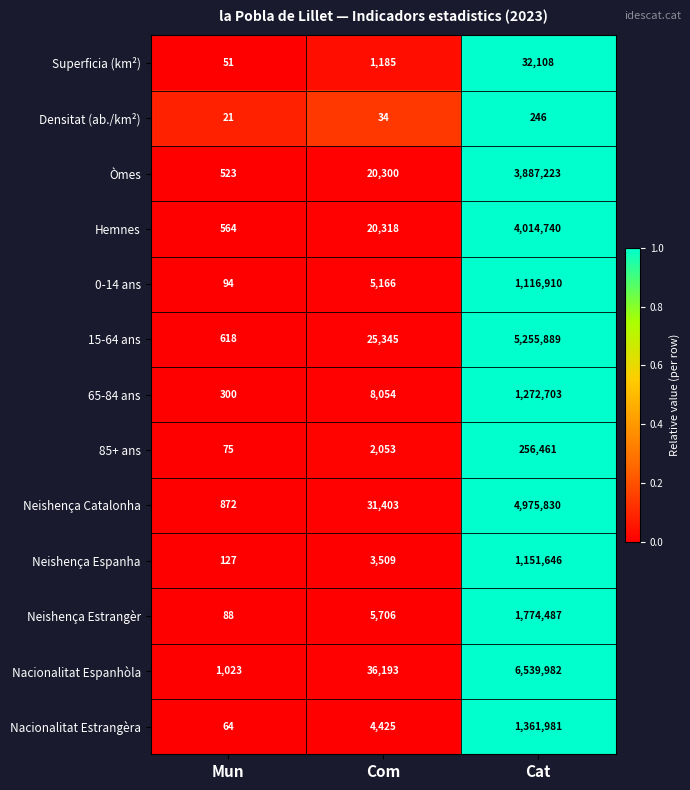

Which series has the largest total across all categories?

Nacionalitat Espanhòla